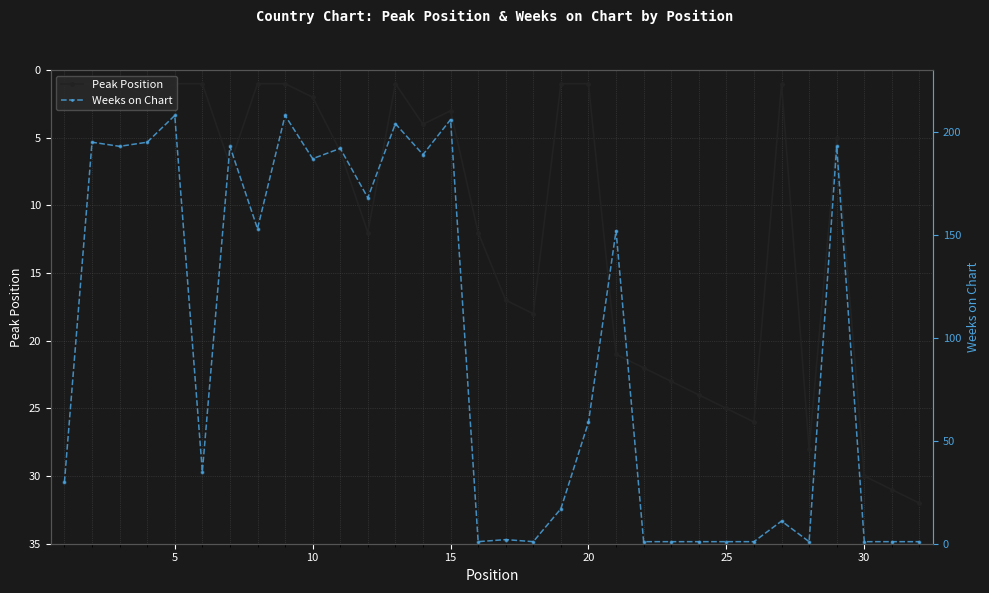

What is the maximum value for Peak Position?

32